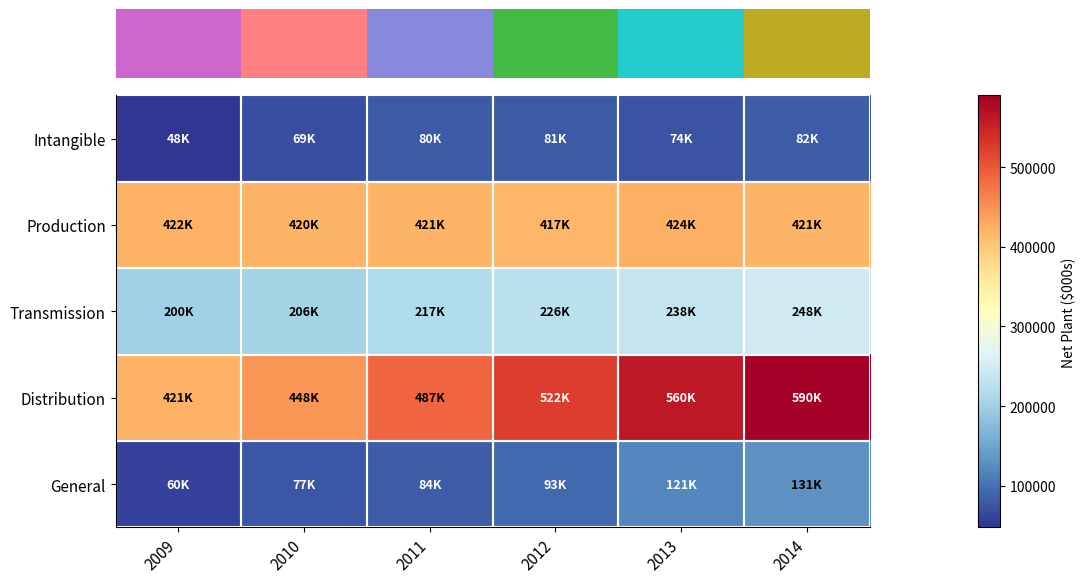

Reading left to right, extract all data points from this chart.

Intangible: 2009=47814	2010=69349	2011=80337	2012=80878	2013=73799	2014=82378
Production: 2009=422256	2010=420349	2011=420594	2012=417278	2013=423716	2014=420570
Transmission: 2009=200441	2010=206464	2011=216868	2012=226066	2013=237633	2014=248102
Distribution: 2009=420874	2010=447550	2011=486981	2012=522324	2013=560439	2014=590073
General: 2009=59574	2010=77177	2011=83524	2012=93233	2013=120777	2014=131147